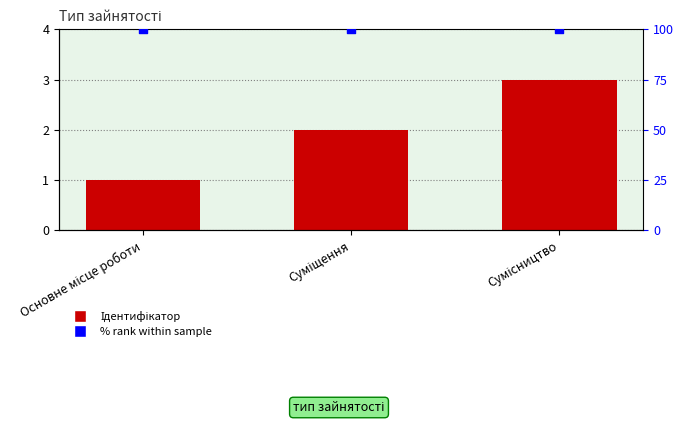

Which series has the largest Y range (max minus min)?

Ідентифікатор